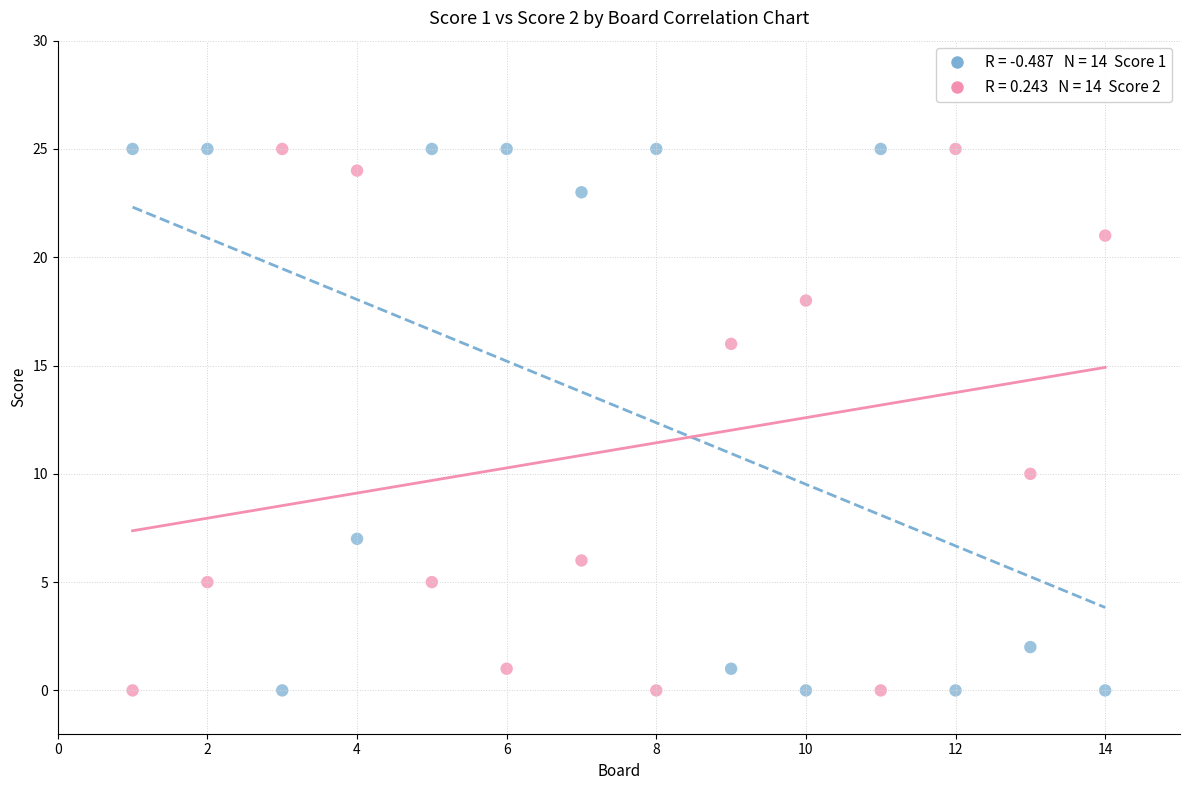

Across all series, what Y value is closest to 12?

10